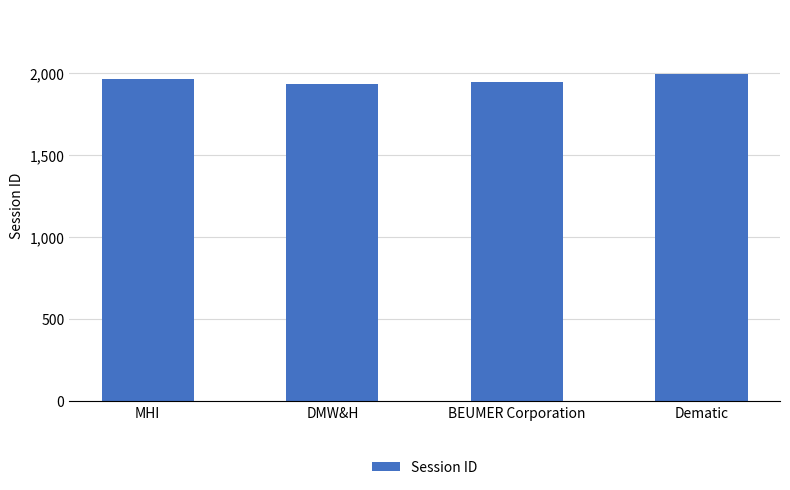

How many values are between 1945 and 1988?

3